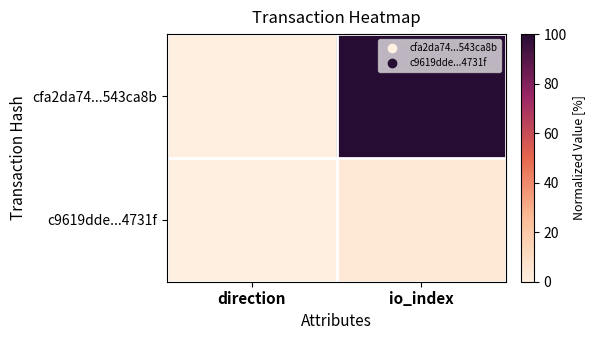

Rank the series at direction from lowest to highest value.

cfa2da74...543ca8b, c9619dde...4731f